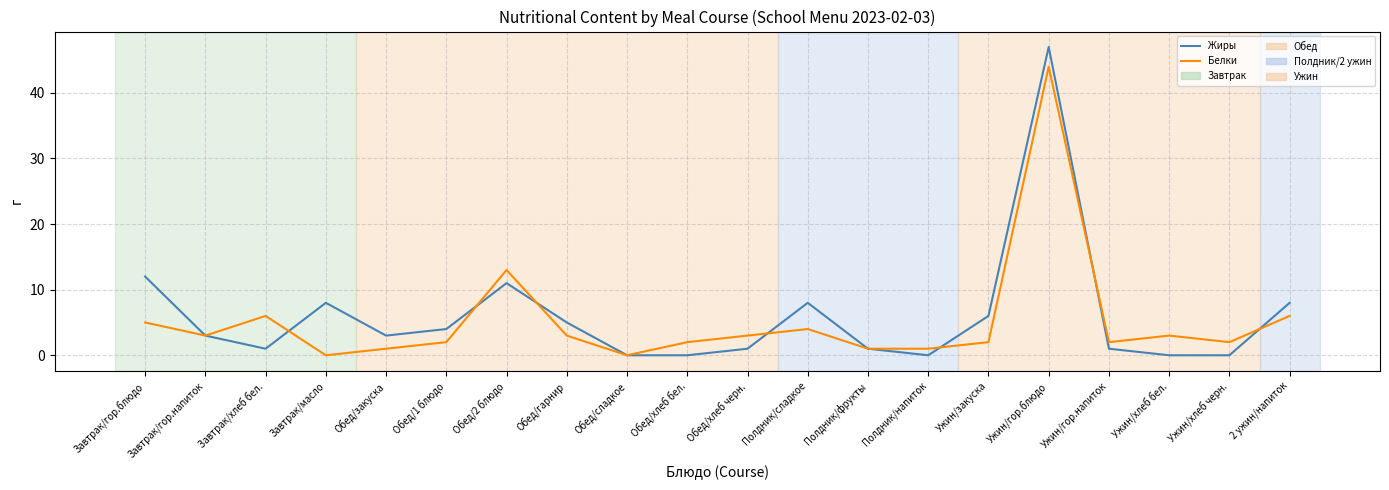

What is the highest value of the Белки series?

44